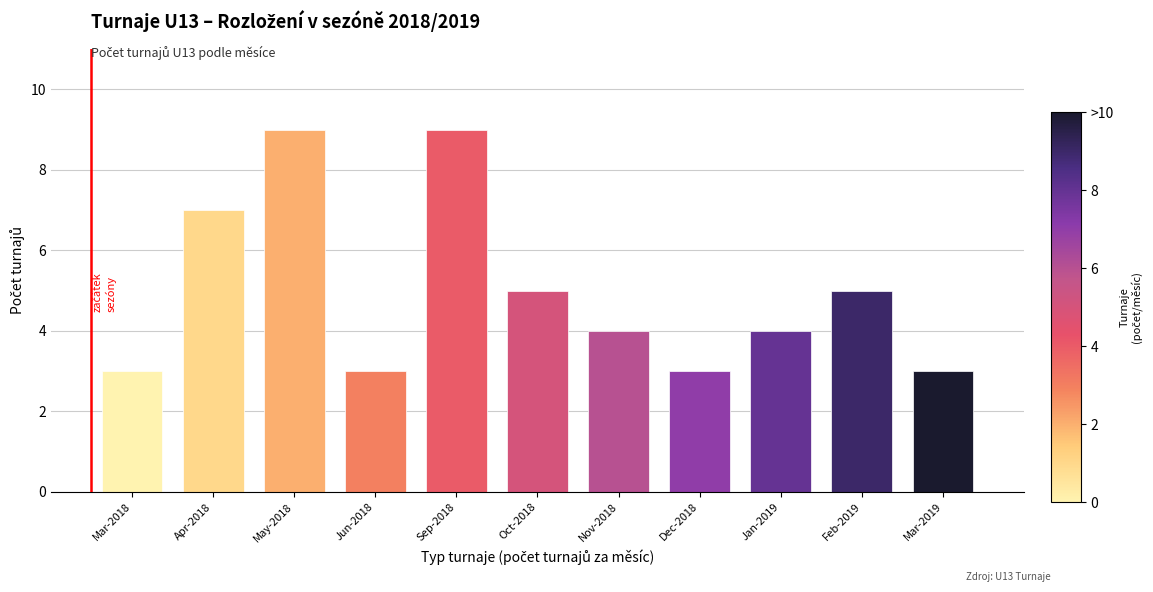

Reading left to right, list all the values displayed in this chart.

Mar-2018=3	Apr-2018=7	May-2018=9	Jun-2018=3	Sep-2018=9	Oct-2018=5	Nov-2018=4	Dec-2018=3	Jan-2019=4	Feb-2019=5	Mar-2019=3